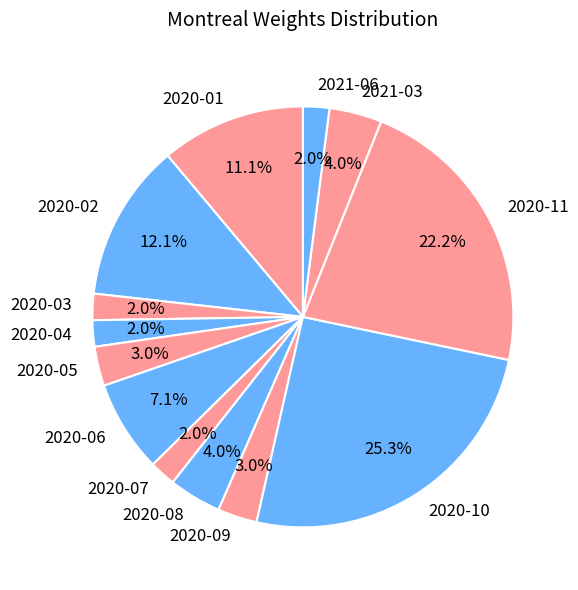

How much of the chart is everything except 2020-05?

97.0%